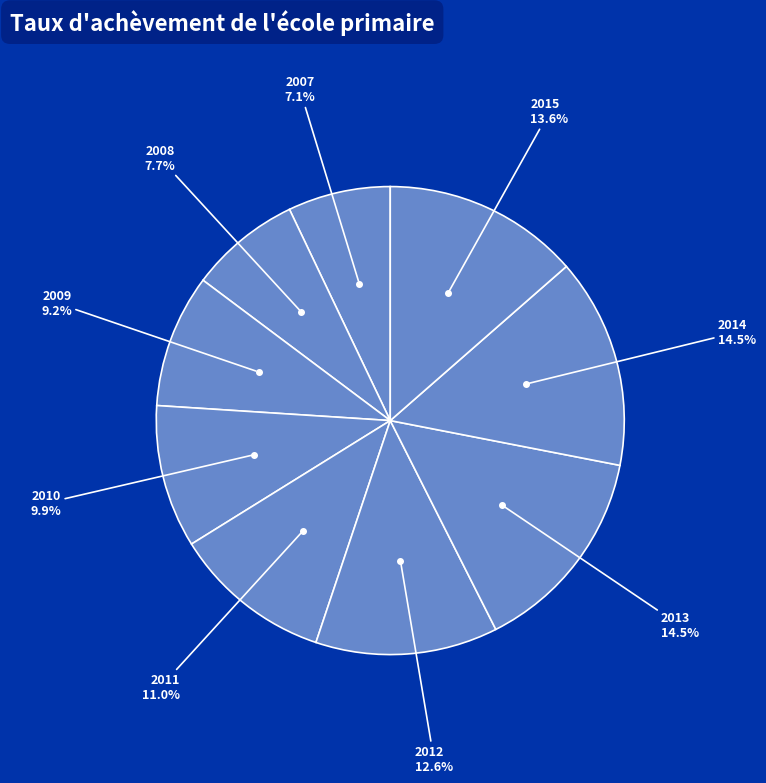

What is the ratio of the value at 2009 to the value at 2014?

0.6